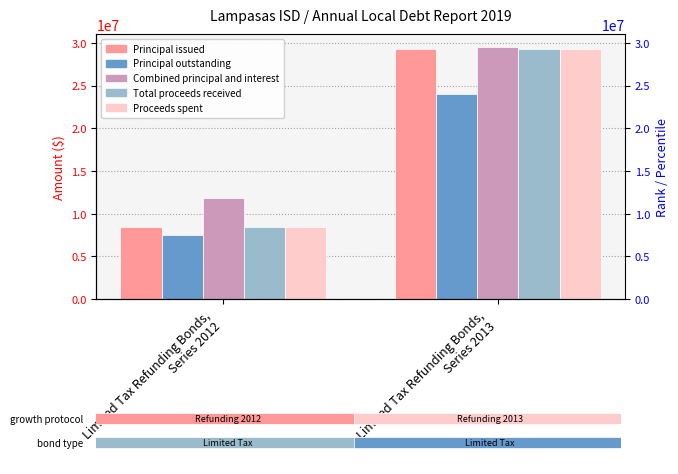

What is the total value across all series at Limited Tax Refunding Bonds,
Series 2013?

141601897.0